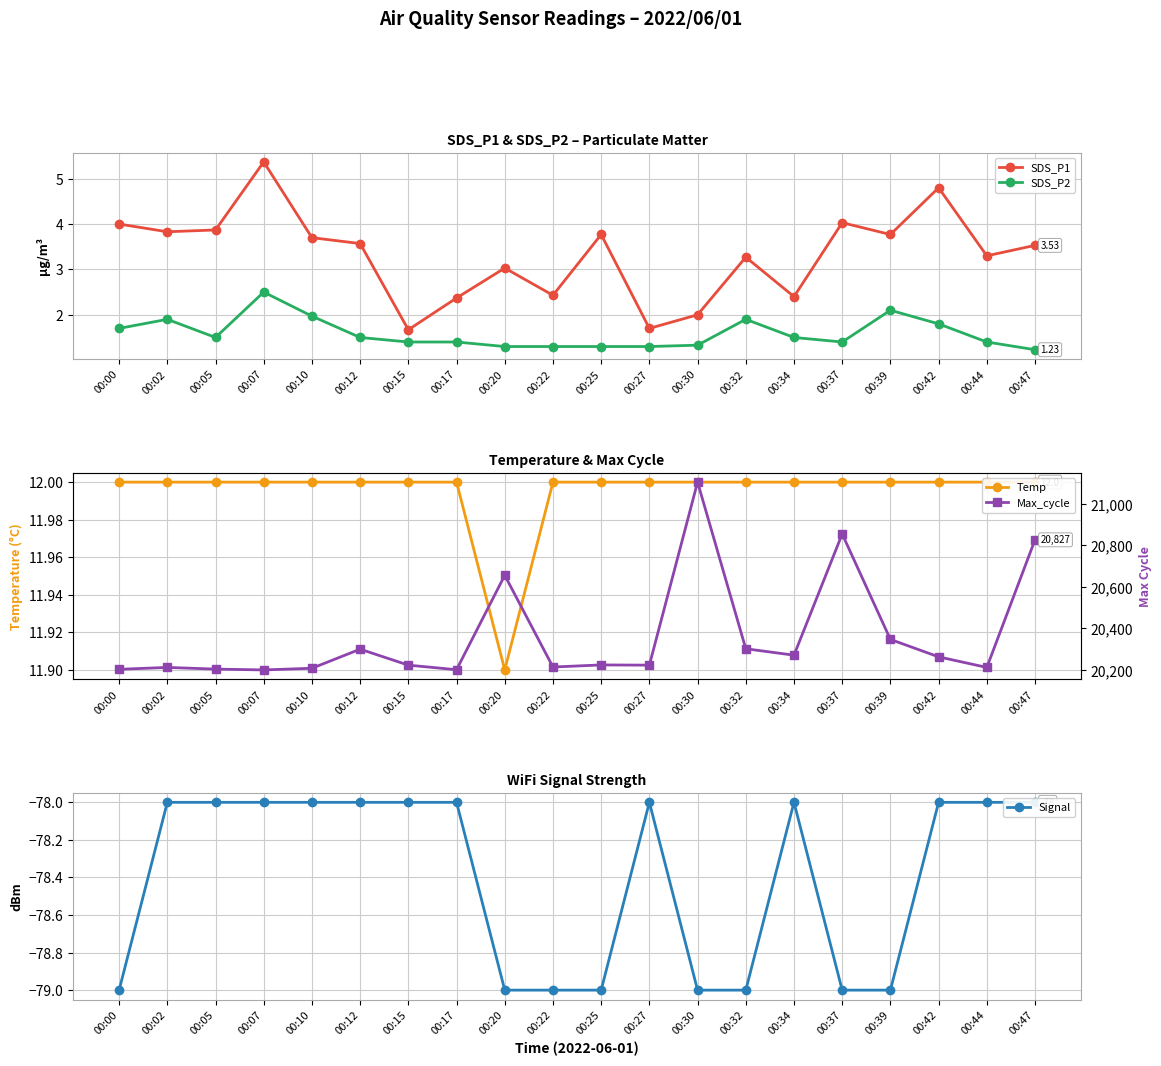

Between 00:34 and 00:44, which series saw the biggest shift?

Max_cycle